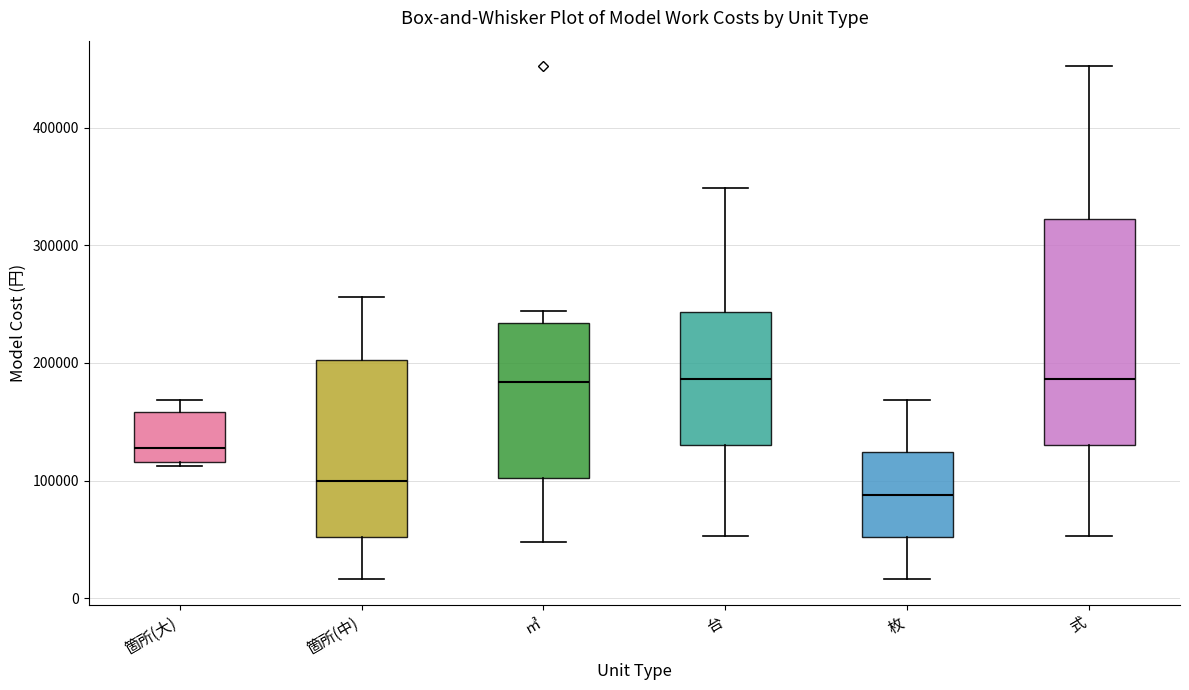

Reading left to right, transcribe this box plot: for each box, give where its median line is, the range the box spans, and where its two whiskers end, as read against the y-axis. The values are not printed on the chart, so give them approximately, as read against the axis.

箇所(大): median 130000, box 120000 to 160000, whiskers 110000 to 170000
箇所(中): median 100000, box 50000 to 200000, whiskers 20000 to 260000
㎥: median 180000, box 100000 to 230000, whiskers 50000 to 240000
台: median 190000, box 130000 to 240000, whiskers 50000 to 350000
枚: median 90000, box 50000 to 120000, whiskers 20000 to 170000
式: median 190000, box 130000 to 320000, whiskers 50000 to 450000